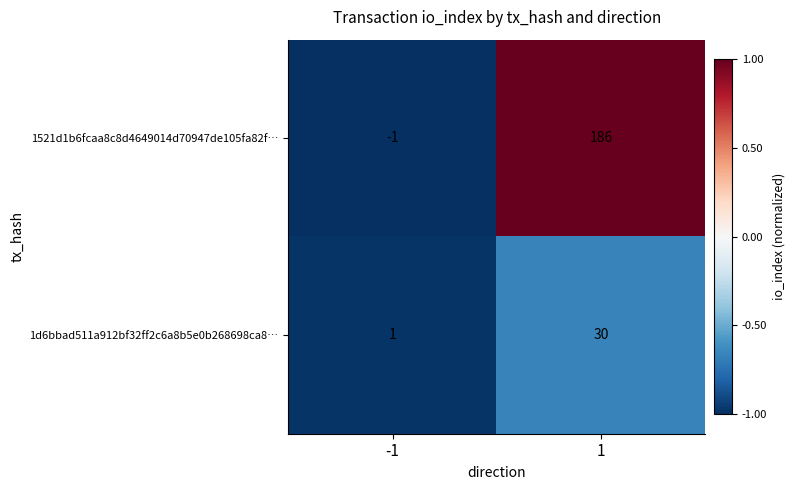

At which category is the sum across all series the highest?

1